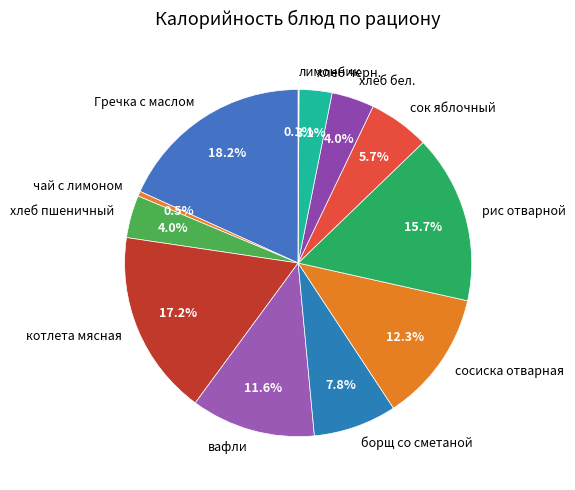

Is сосиска отварная the majority of the pie?

No